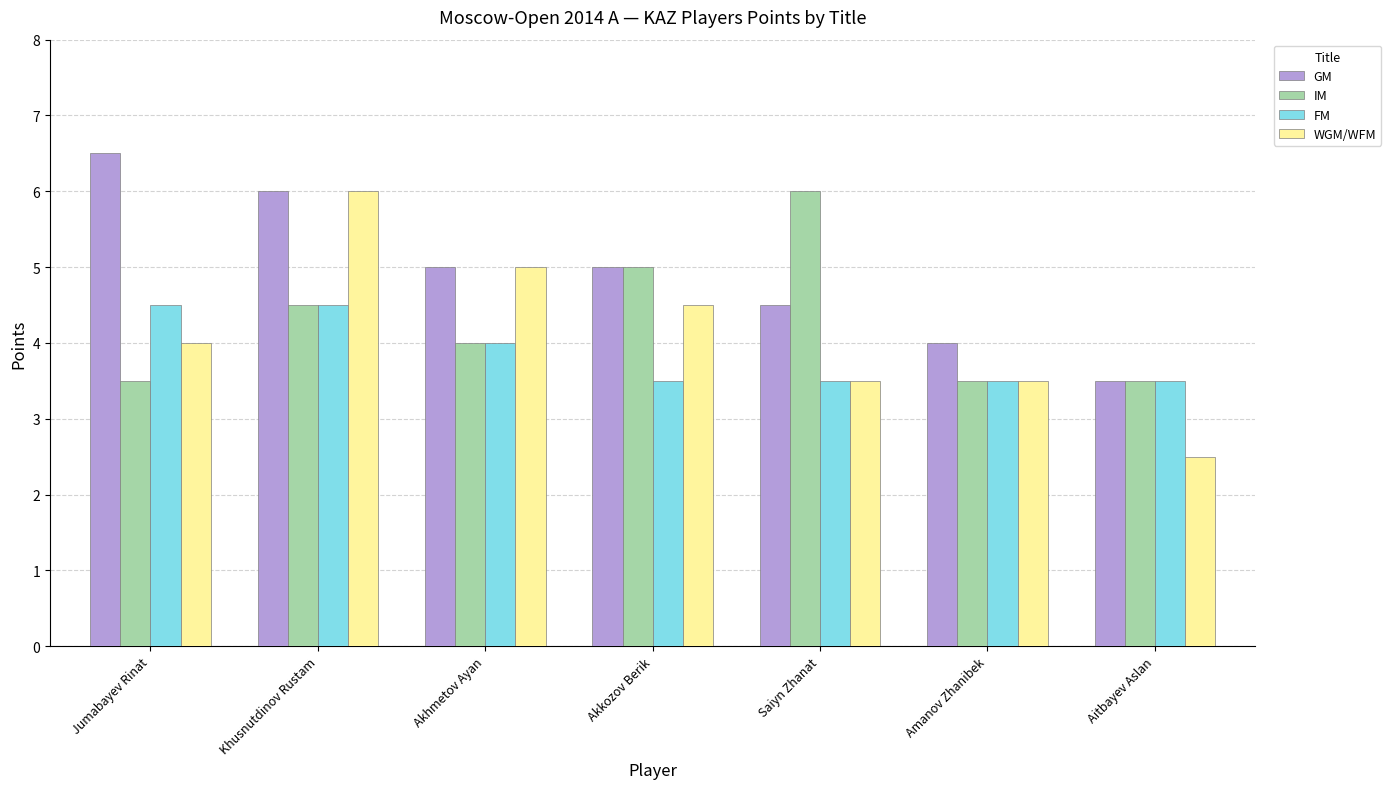

What is the value of the WGM/WFM bar at the 3rd from the left?

5.0